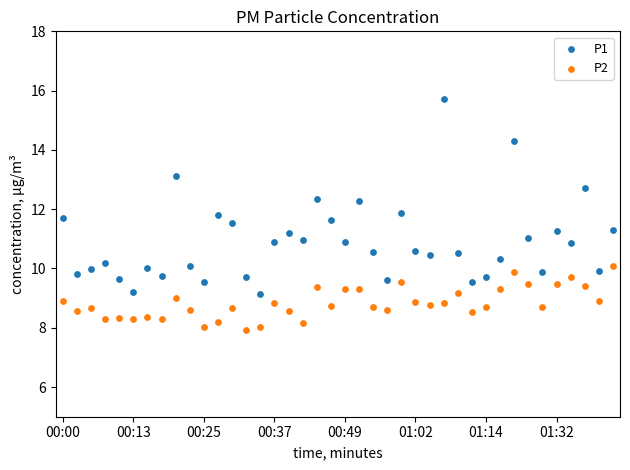

Which series reaches the maximum Y coordinate?

P1